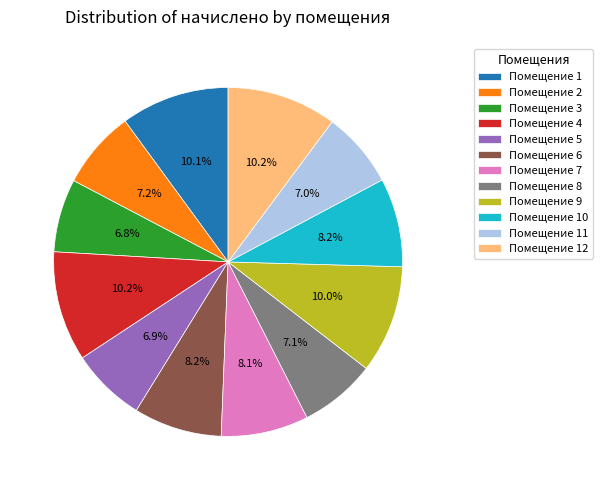

Approximately how many times larger is the value at Помещение 9 compared to Помещение 5?

1.4